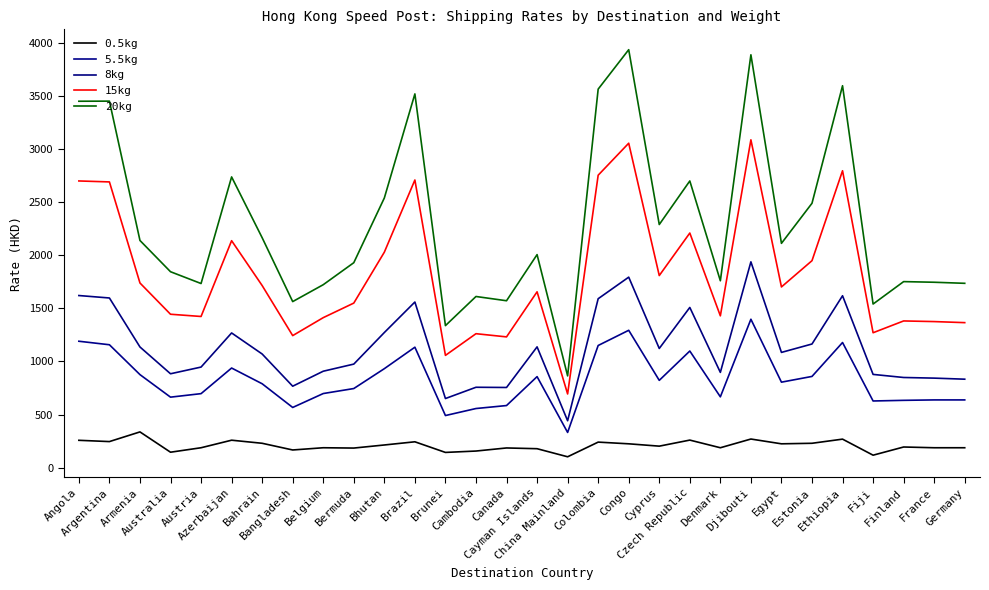

True or false: 5.5kg and 8kg intersect in this chart.

False